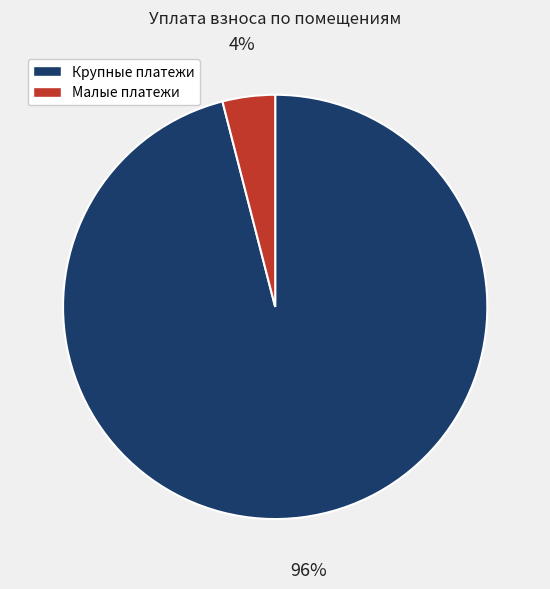

Does any single category account for the majority?

Yes